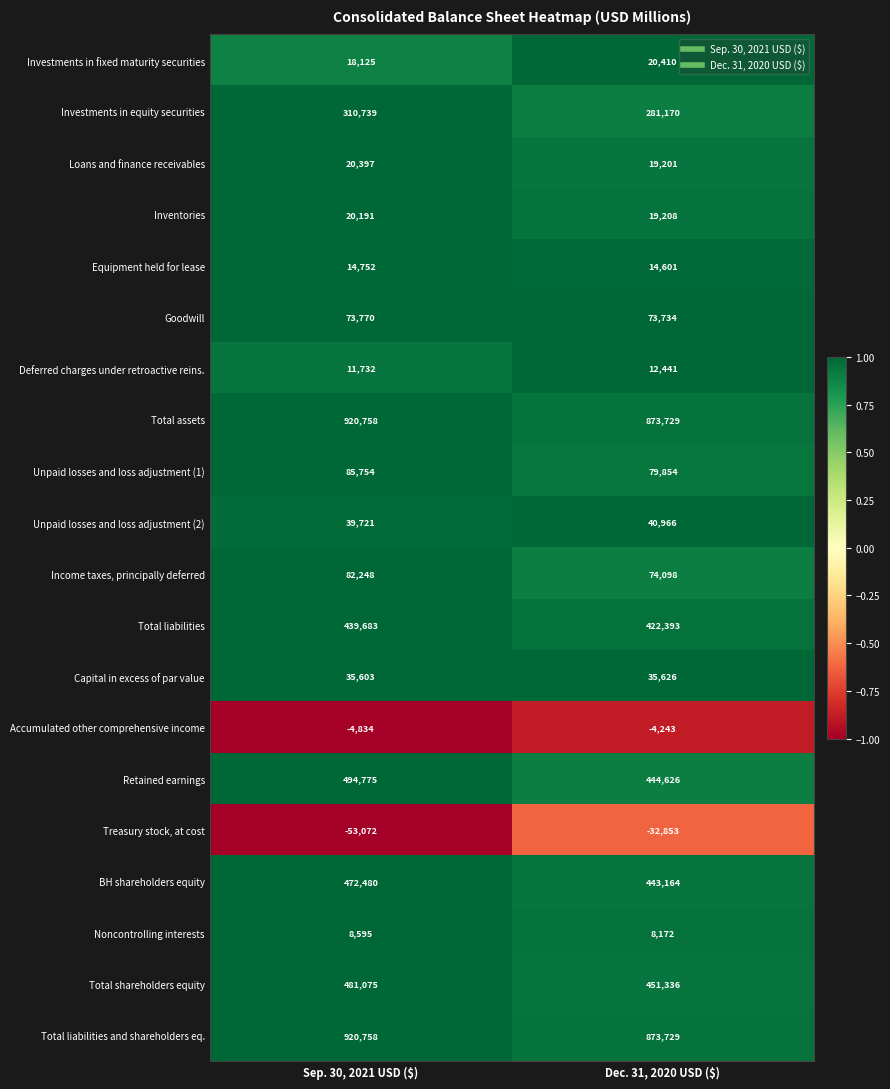

The Capital in excess of par value series shows 35626 at Dec. 31, 2020 USD ($). True or false?

True